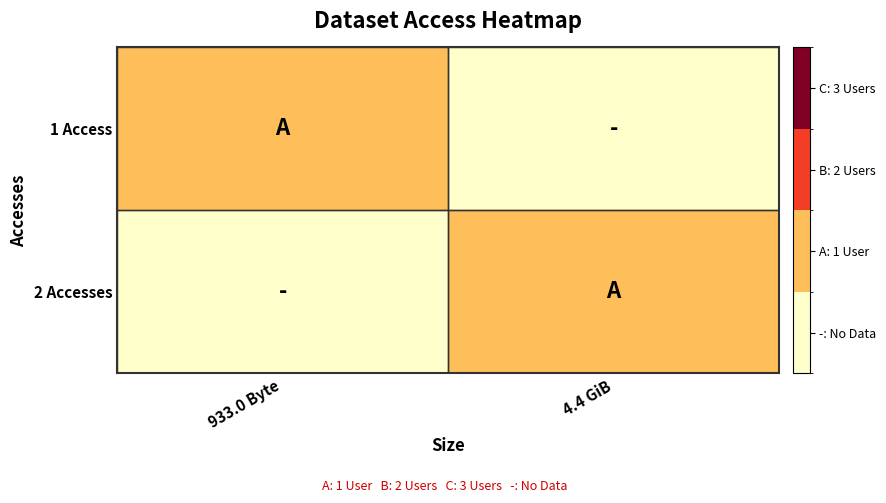

At which category is the sum across all series the highest?

933.0 Byte